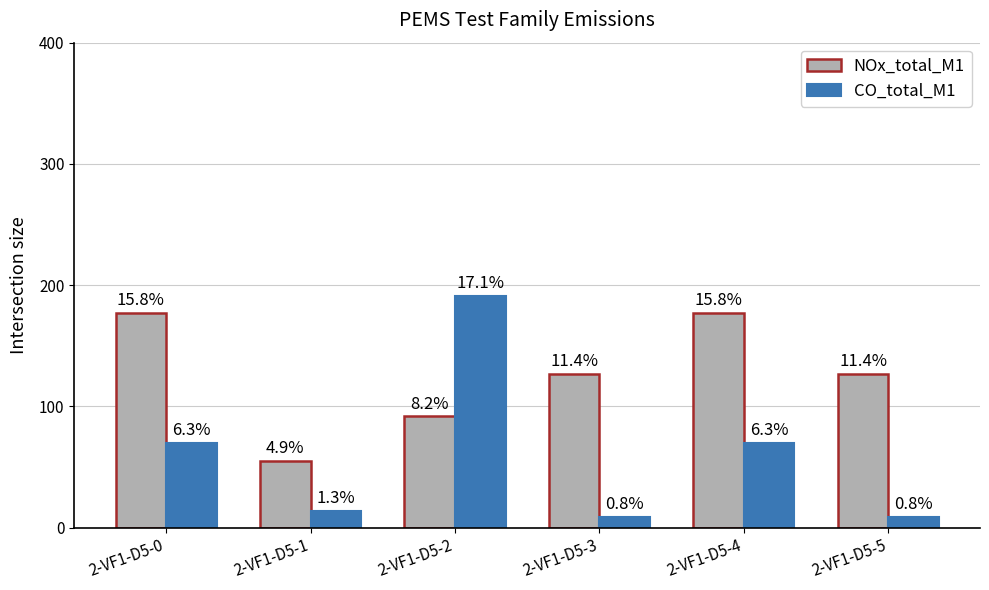

What are all the series names shown in the legend?

NOx_total_M1, CO_total_M1